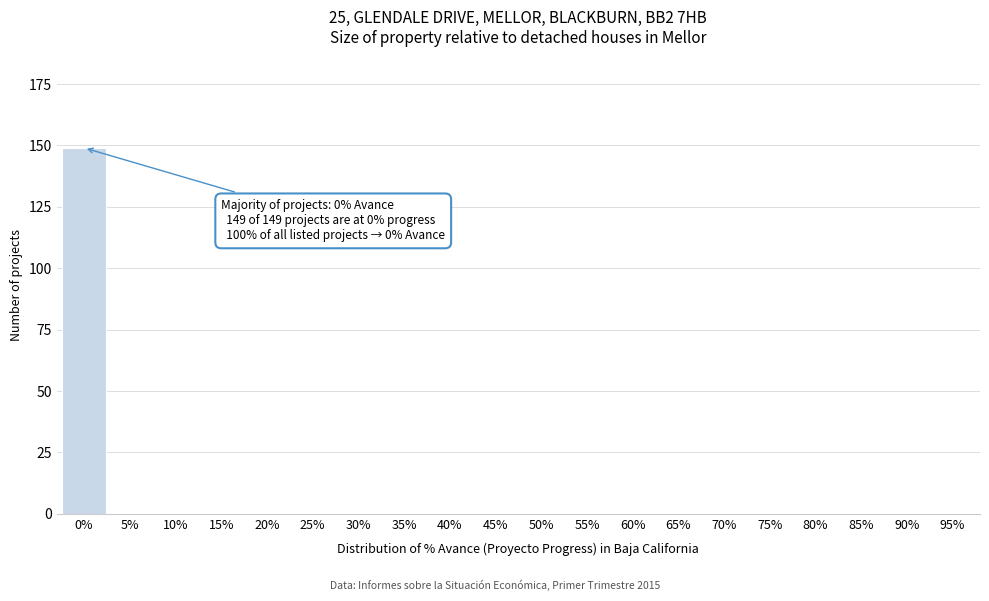

Reading right to left, extract all data points from this chart.

95%=0	90%=0	85%=0	80%=0	75%=0	70%=0	65%=0	60%=0	55%=0	50%=0	45%=0	40%=0	35%=0	30%=0	25%=0	20%=0	15%=0	10%=0	5%=0	0%=149